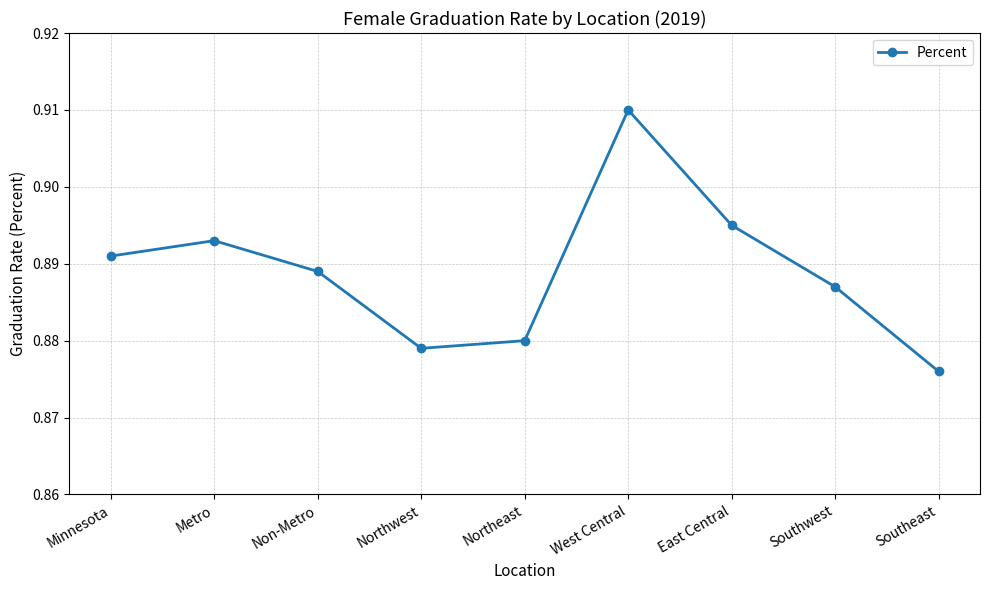

What is the label of the 6th point from the right?

Northwest